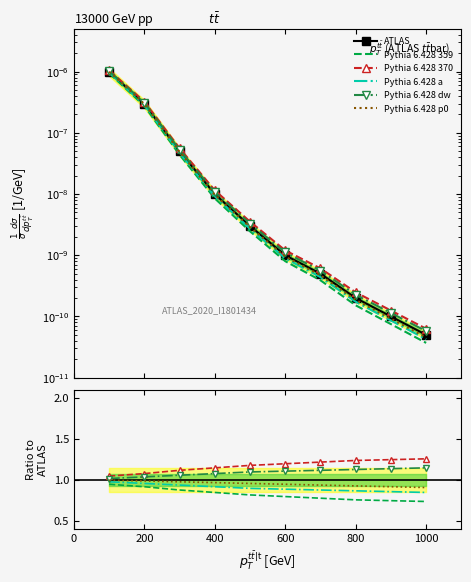

How many distinct data groups are displayed?

6